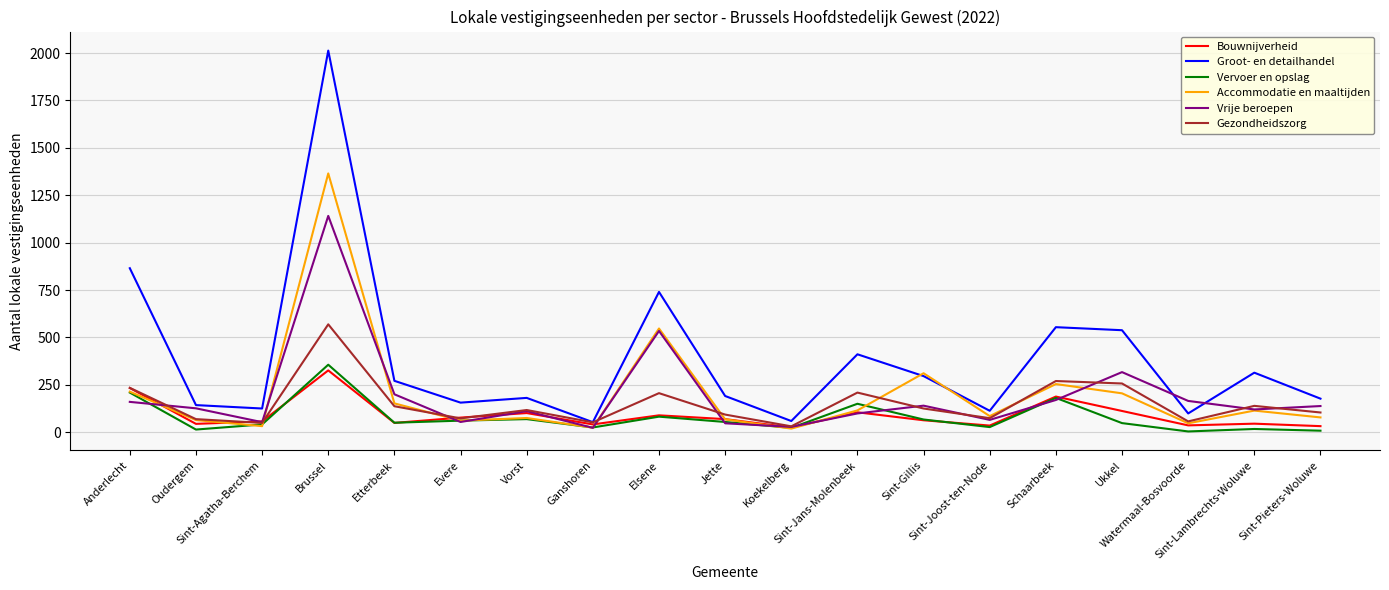

At which category does Gezondheidszorg reach its first local peak?

Brussel